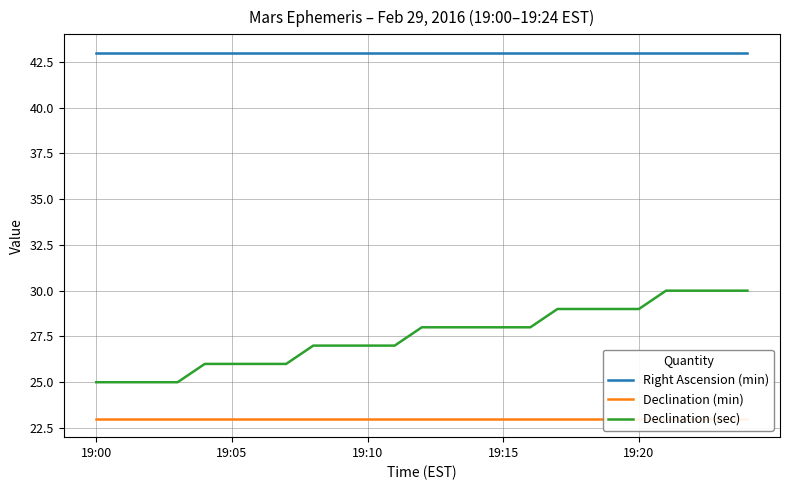

What is the maximum value for Declination (sec)?

30